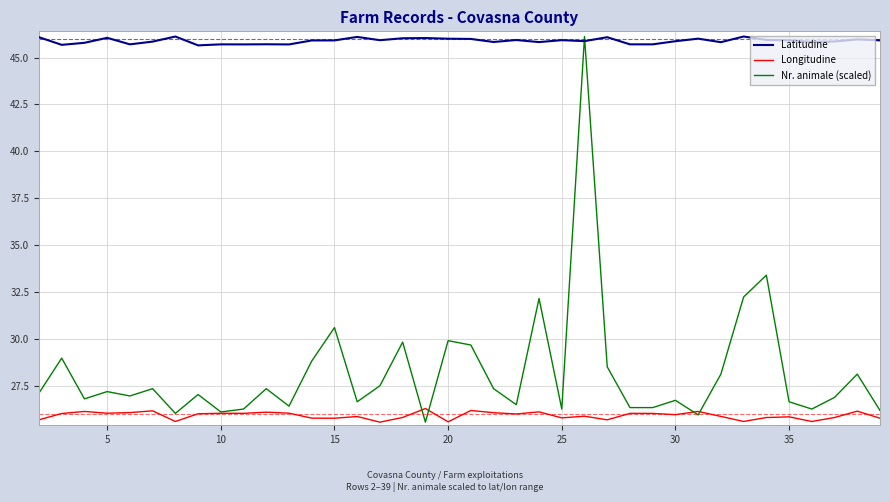

After their last crossing, which series has the higher values: Longitudine or Nr. animale (scaled)?

Nr. animale (scaled)